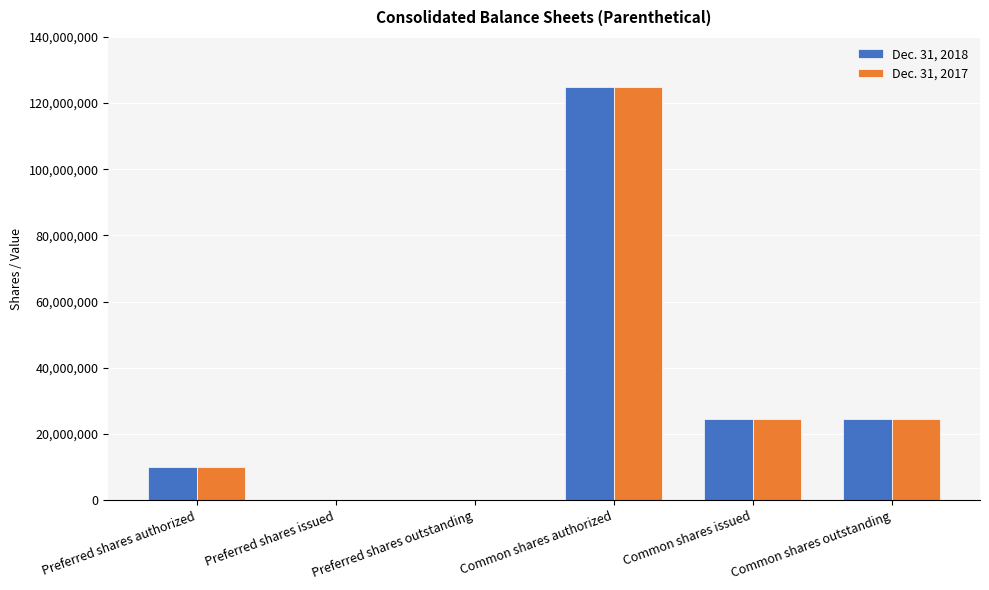

What is the maximum value shown in the chart?

125000000